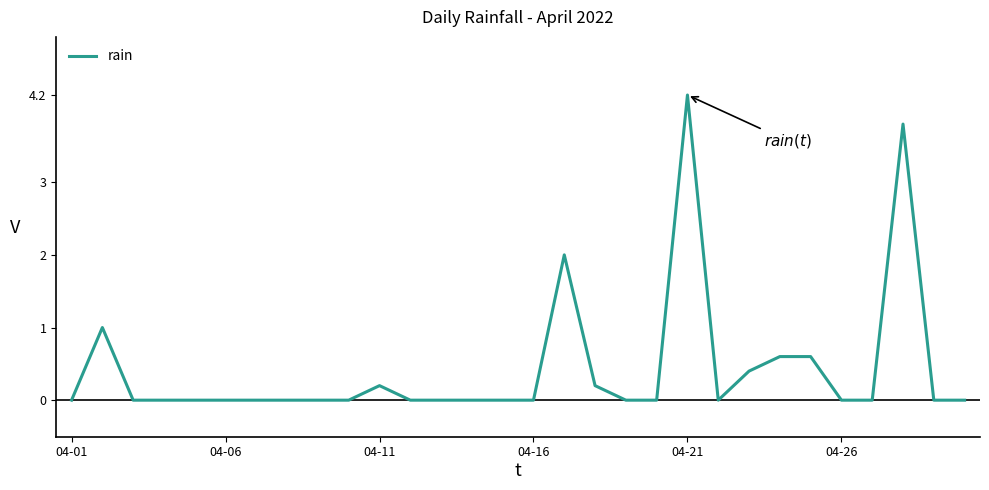

What is the maximum value shown in the chart?

4.2